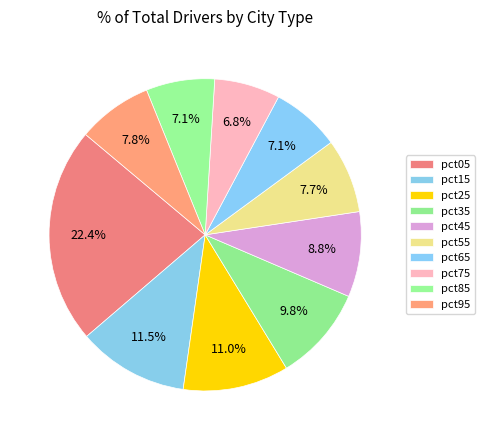

How many segments does this pie chart have?

10